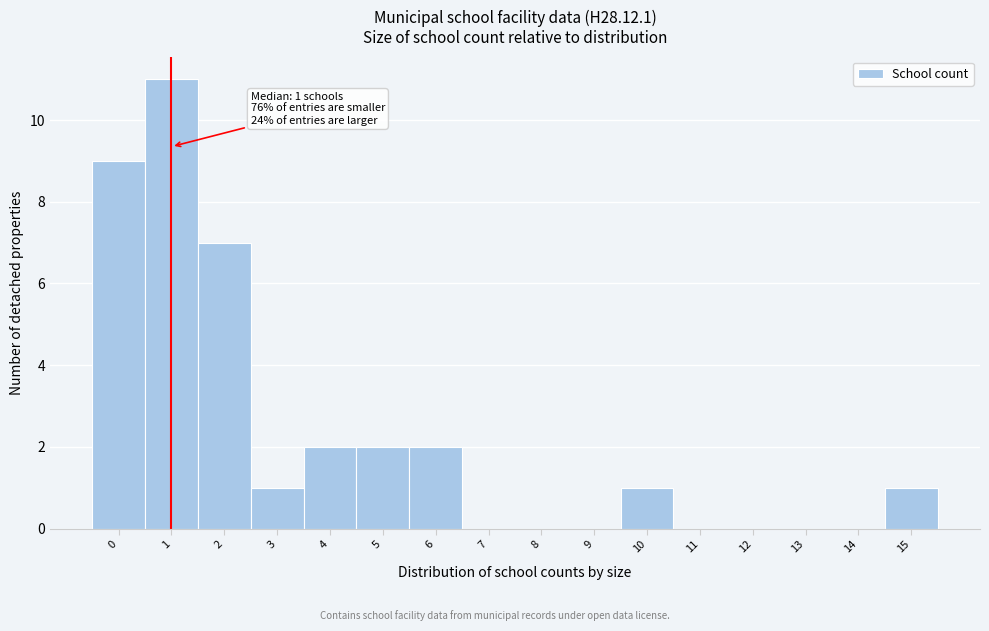

Over which range of the x-axis is the bar tallest?

0.5 to 1.5